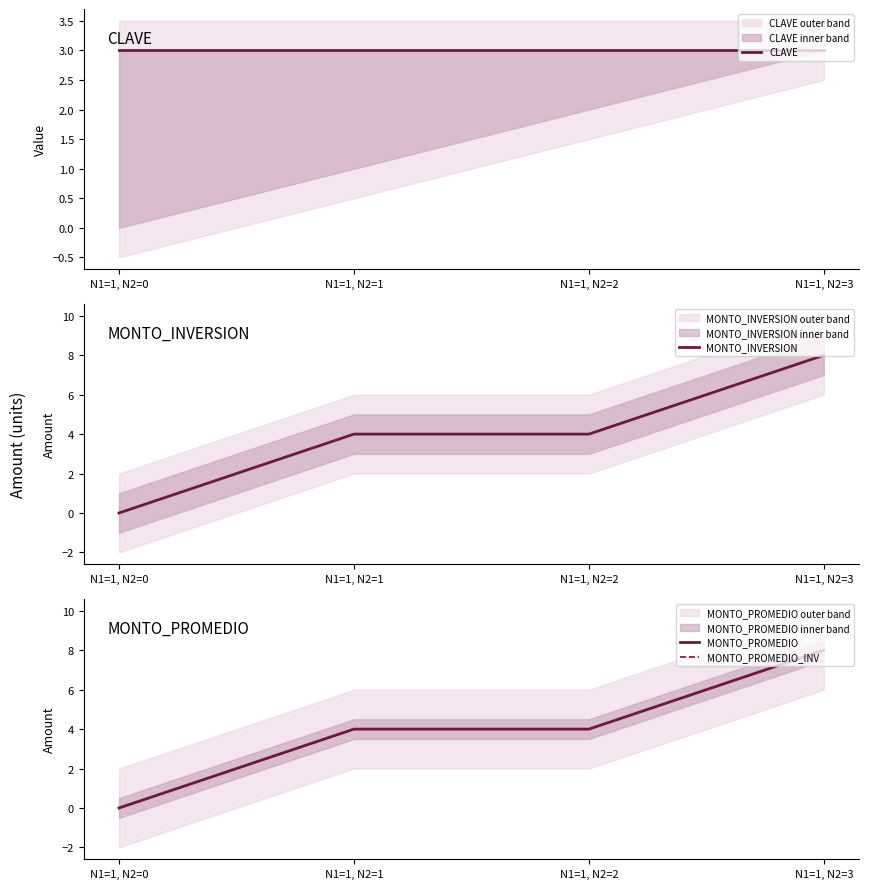

True or false: MONTO_PROMEDIO and MONTO_PROMEDIO_INV cross at least once.

False